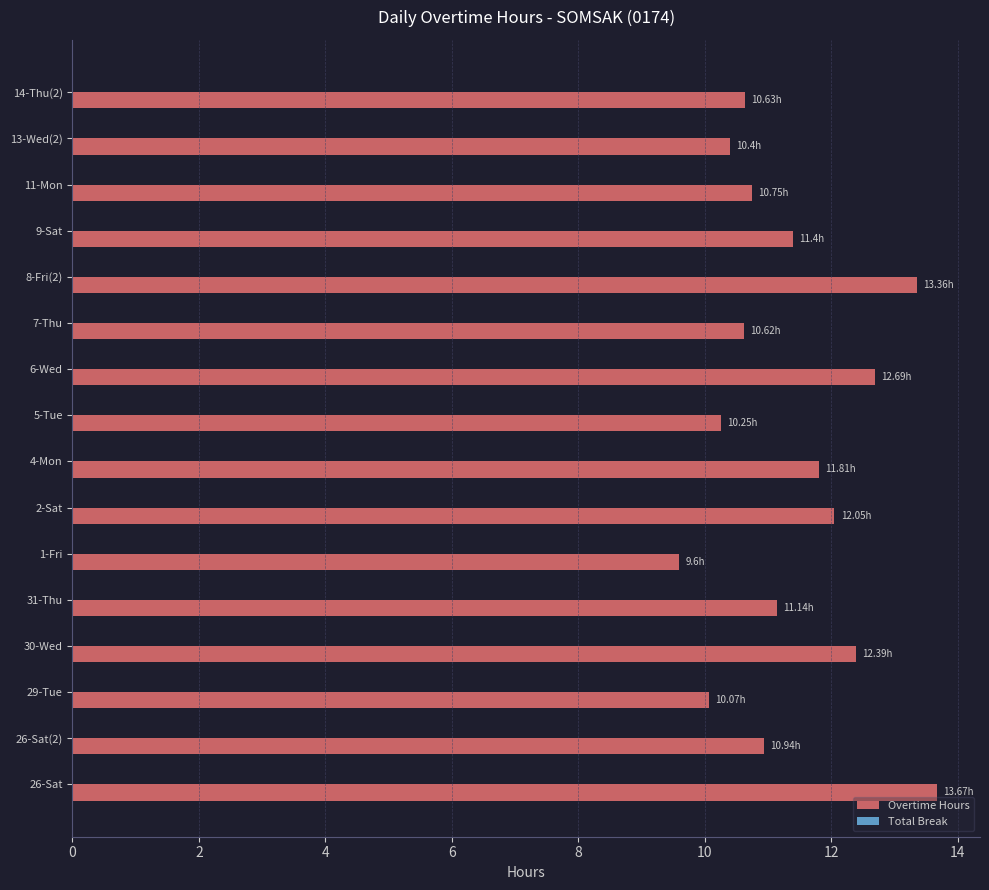

What is the sum of the values at 29-Tue and 2-Sat?

22.1